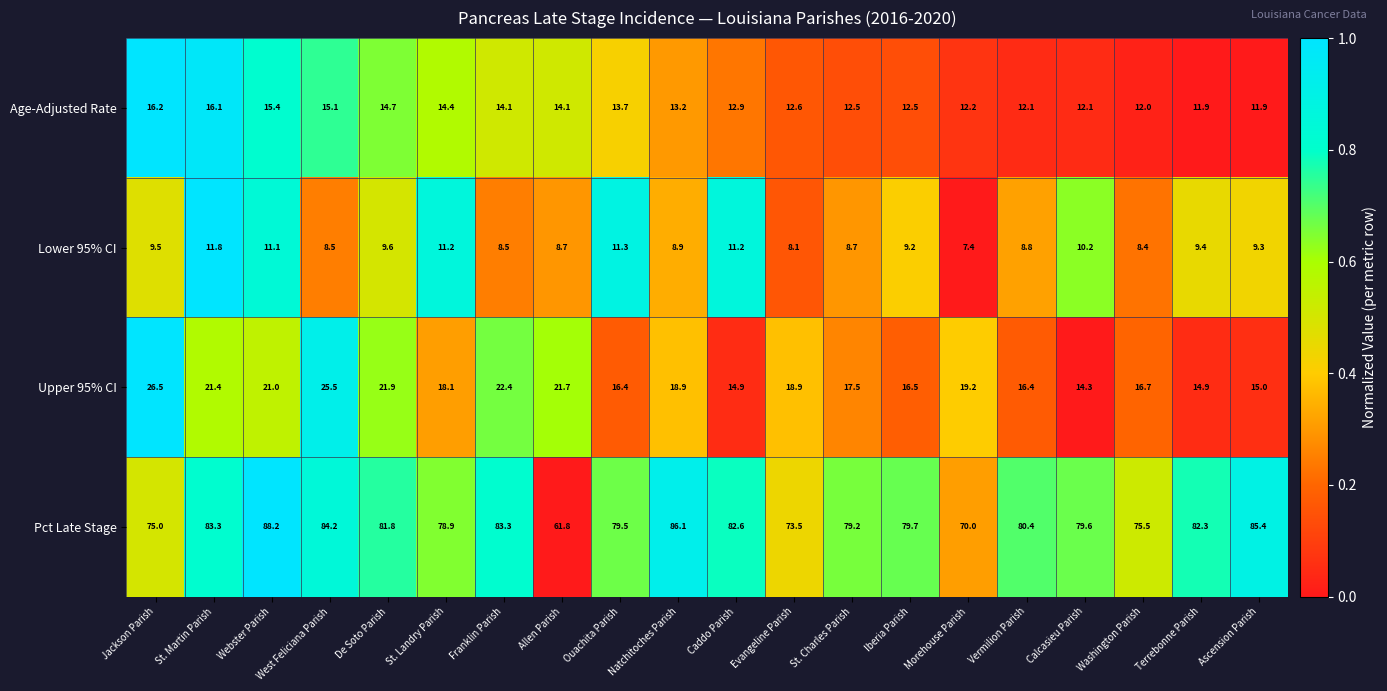

What is the sum of all Age-Adjusted Rate values?

269.7